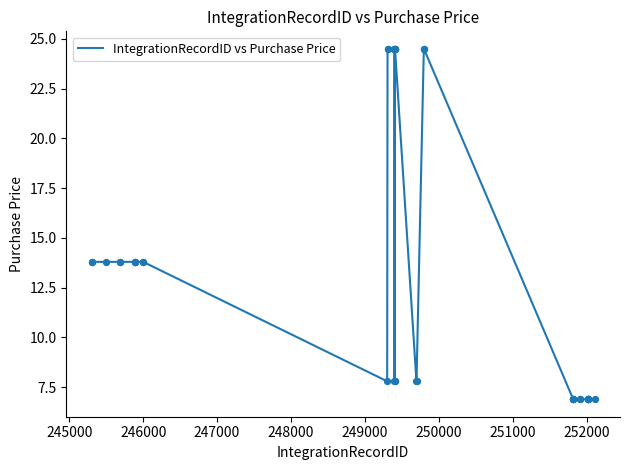

What is the greatest value displayed?

24.5